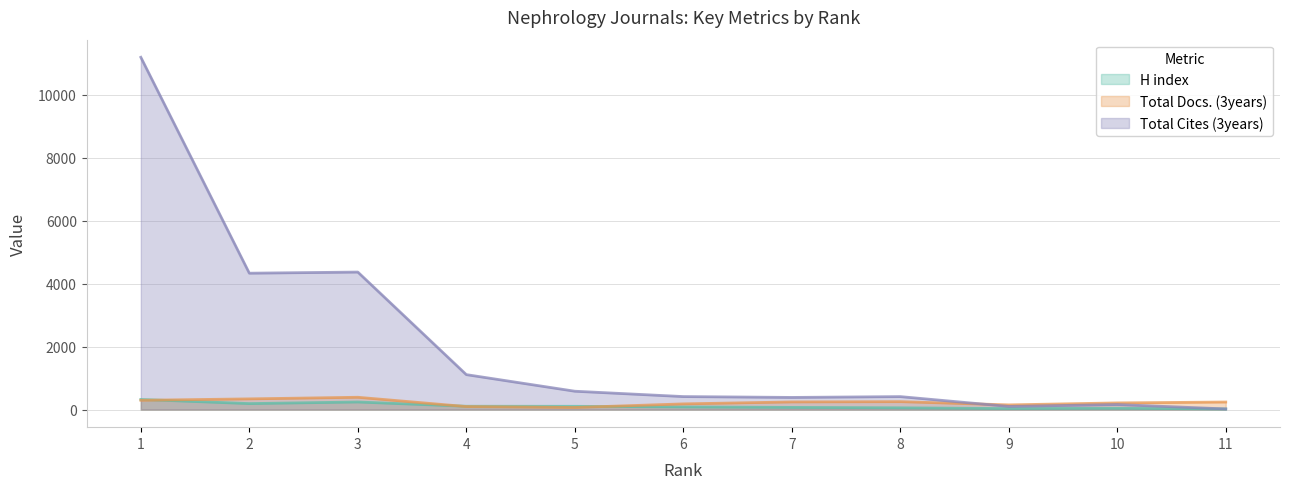

True or false: H index has more than 0 interior local peaks.

True